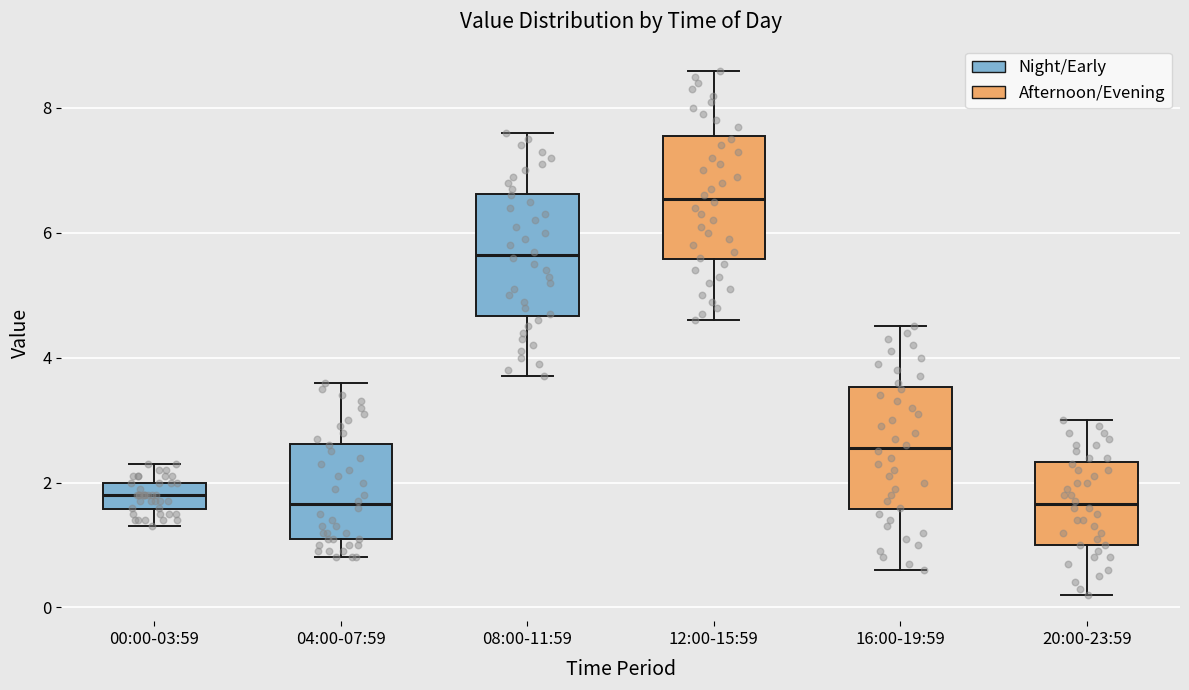

Reading left to right, read every box against the y-axis: the position of its median line, the range the box covers, and the ends of its whiskers. The values are not printed on the chart, so give them approximately, as read against the axis.

00:00-03:59: median 1.8, box 1.6 to 2.0, whiskers 1.4 to 2.4
04:00-07:59: median 1.6, box 1.2 to 2.6, whiskers 0.8 to 3.6
08:00-11:59: median 5.6, box 4.6 to 6.6, whiskers 3.8 to 7.6
12:00-15:59: median 6.6, box 5.6 to 7.6, whiskers 4.6 to 8.6
16:00-19:59: median 2.6, box 1.6 to 3.6, whiskers 0.6 to 4.6
20:00-23:59: median 1.6, box 1.0 to 2.4, whiskers 0.2 to 3.0